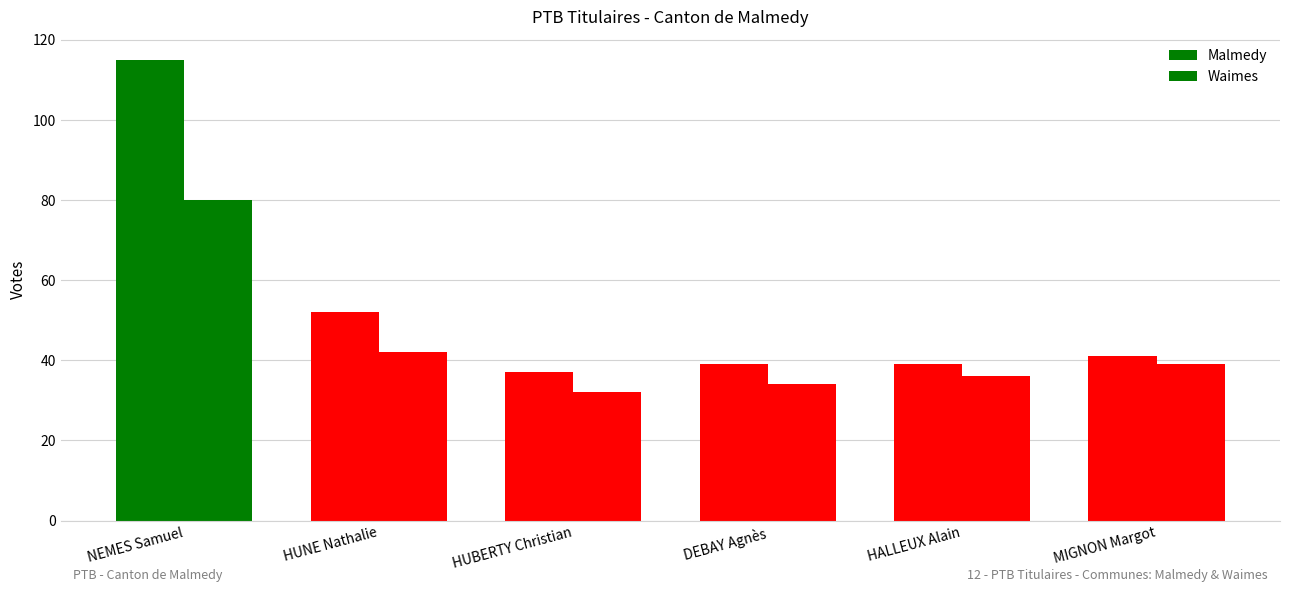

What is the approximate value of Waimes at MIGNON Margot?

39